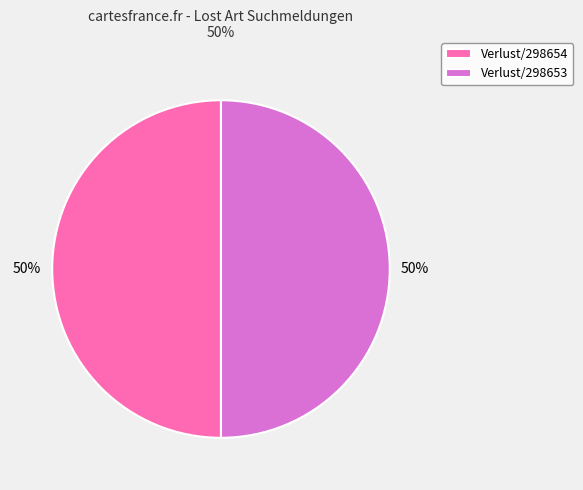

The Verlust/298654 slice represents 41% of the pie. True or false?

False